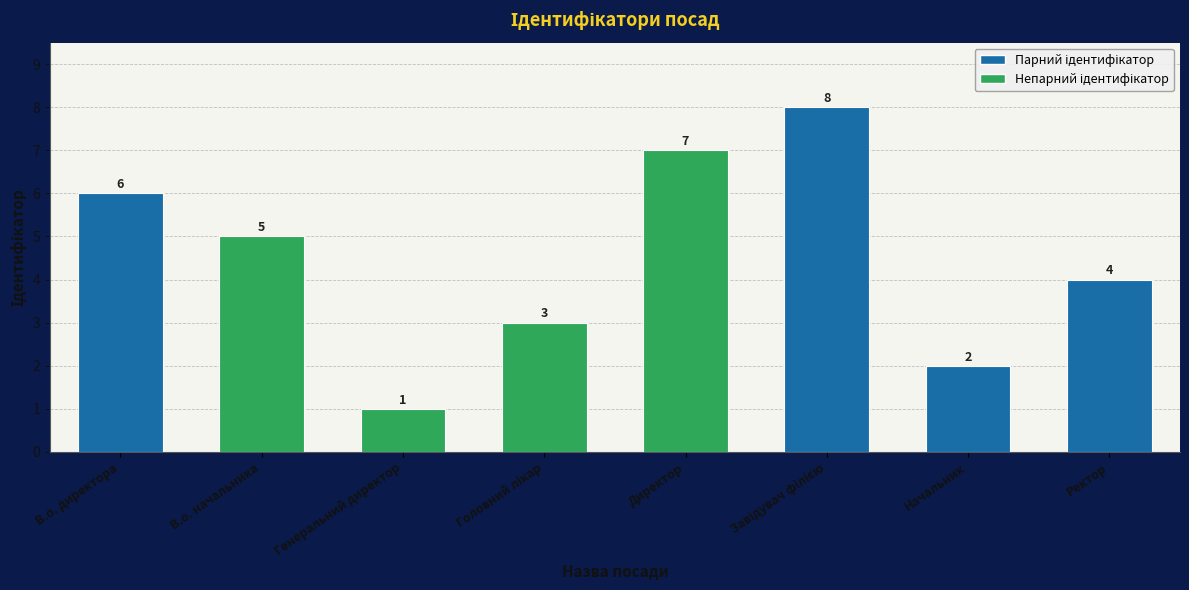

What is the difference between the maximum and minimum values?

7